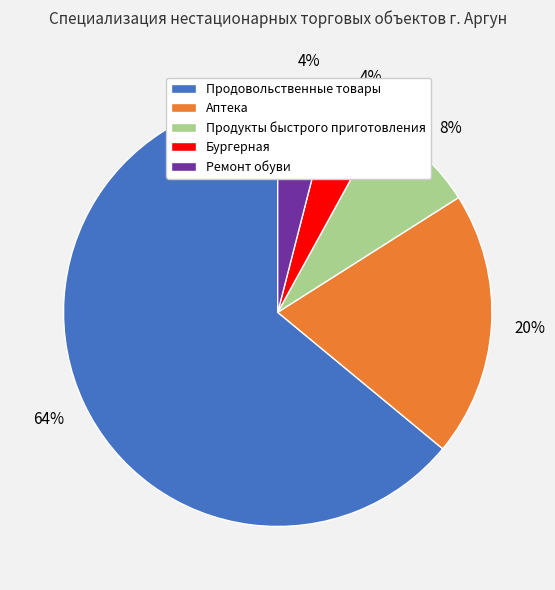

To the nearest percent, what is the combined percentage of Ремонт обуви and Продовольственные товары?

68%